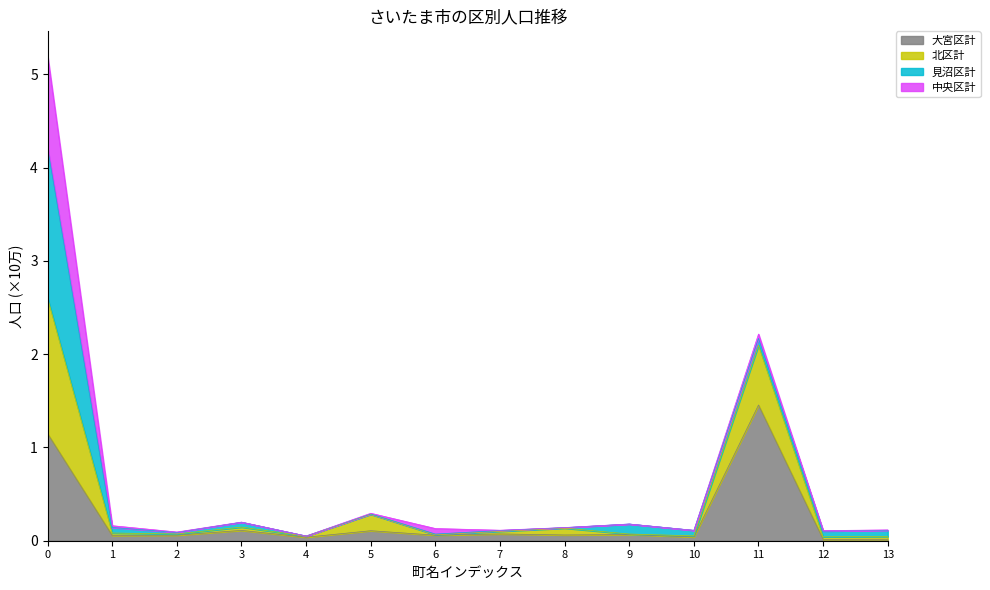

What is the maximum value for 大宮区計?

1.5